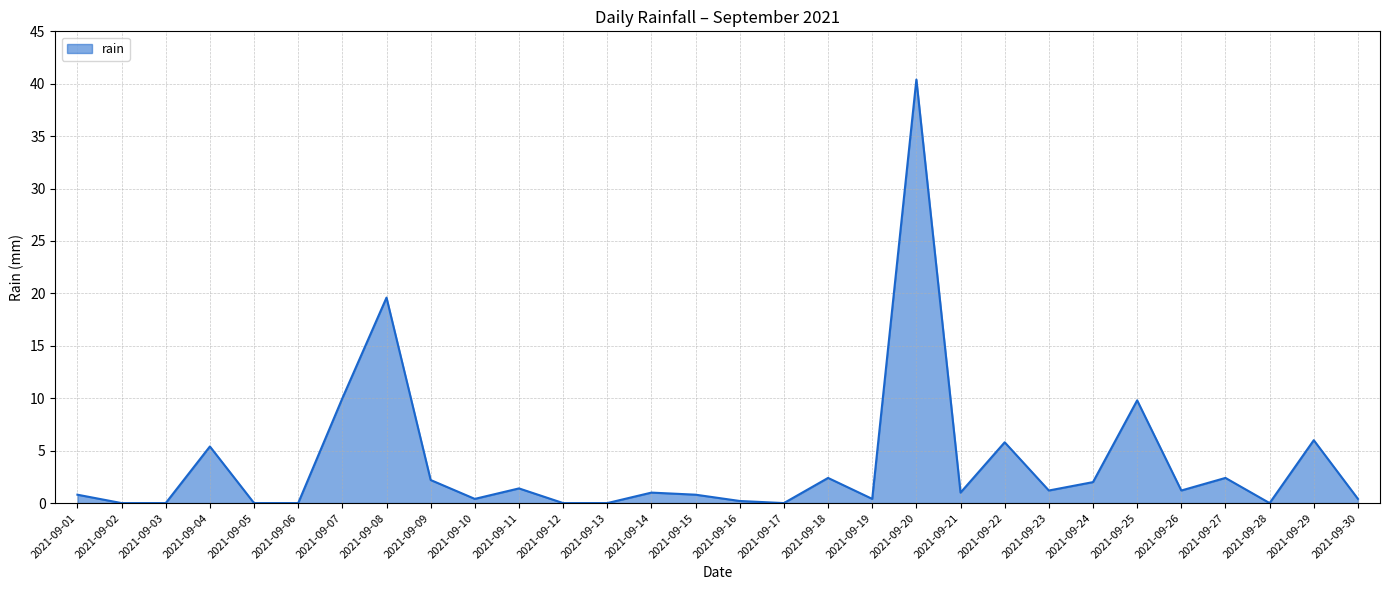

True or false: the data shows 0.2 at 2021-09-16.

True